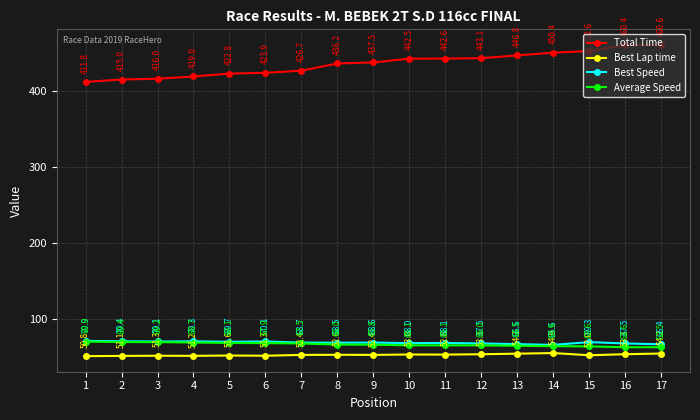

The value of Best Speed at 1 is 70.9. True or false?

True